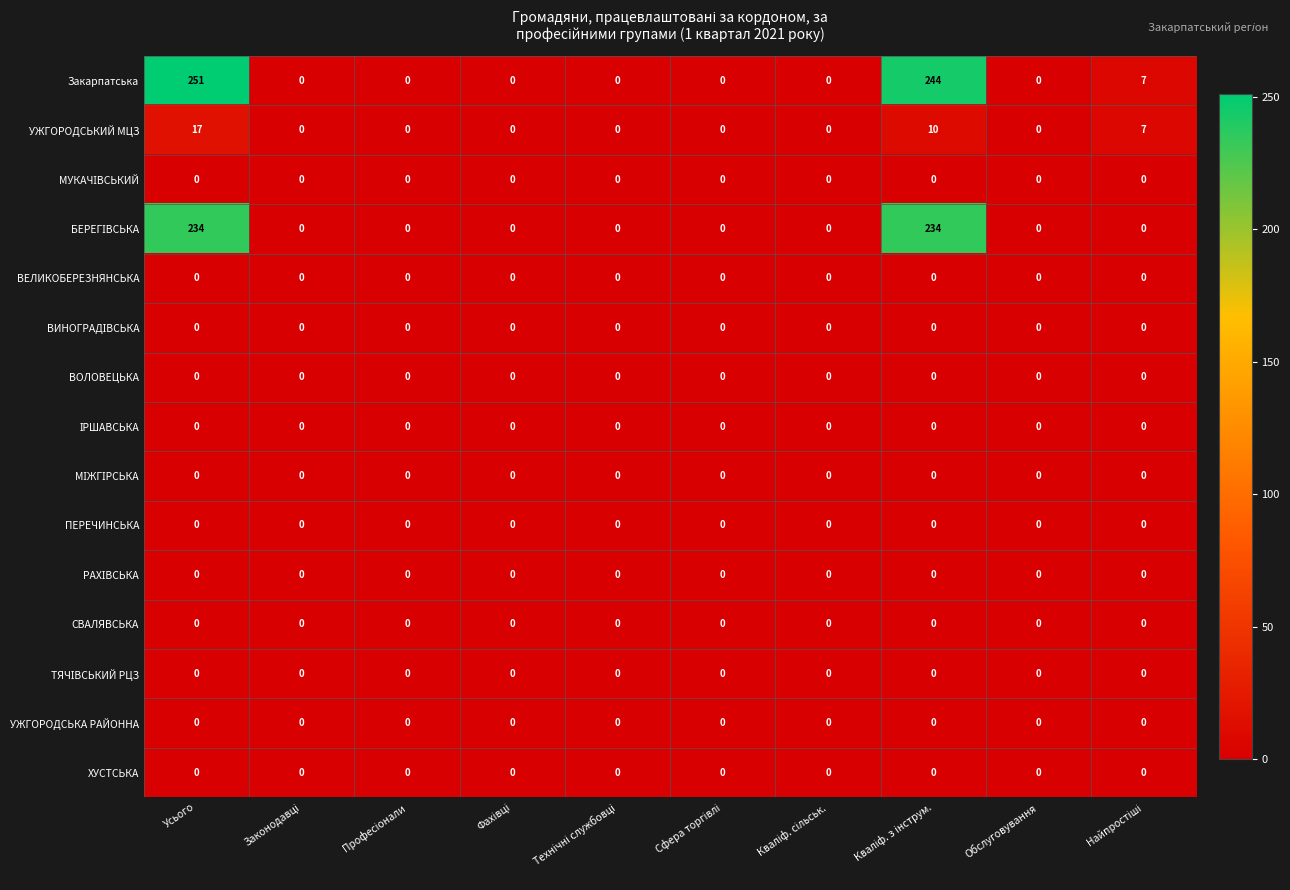

Which series has the widest spread of values?

Закарпатська